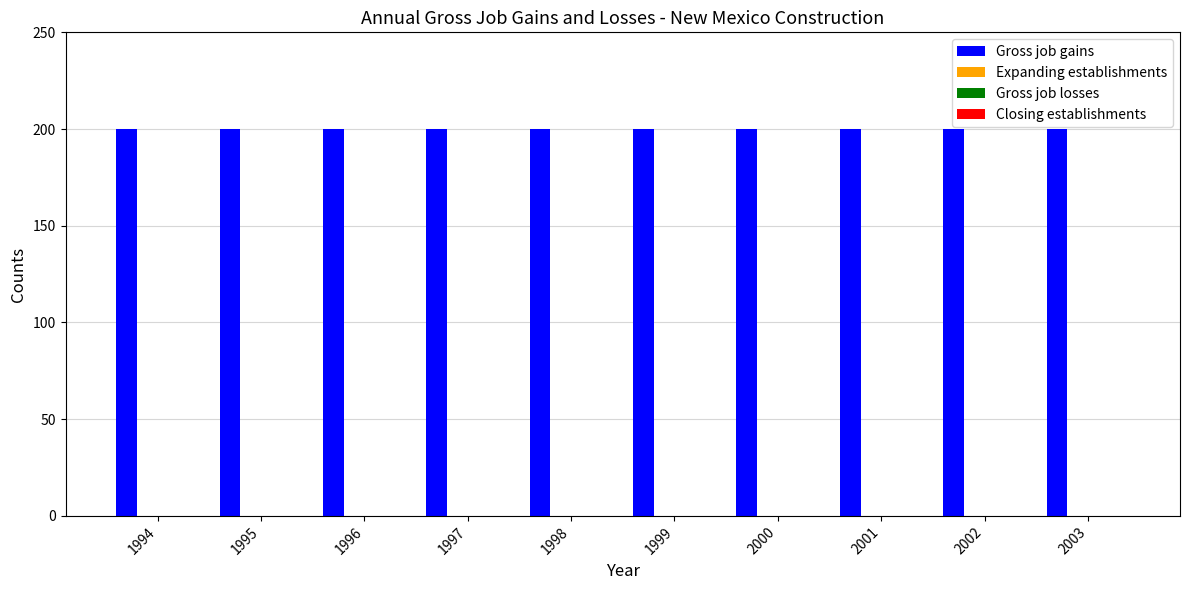

The value of Gross job gains at 1996 is 200. True or false?

True